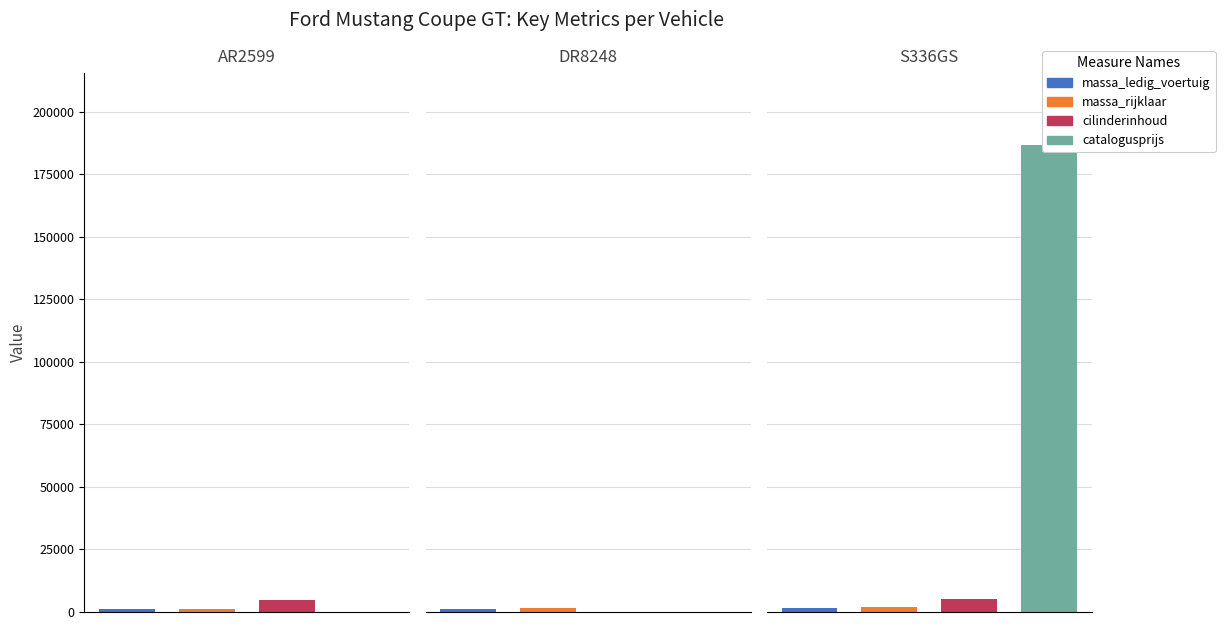

What position from the right is DR8248?

2